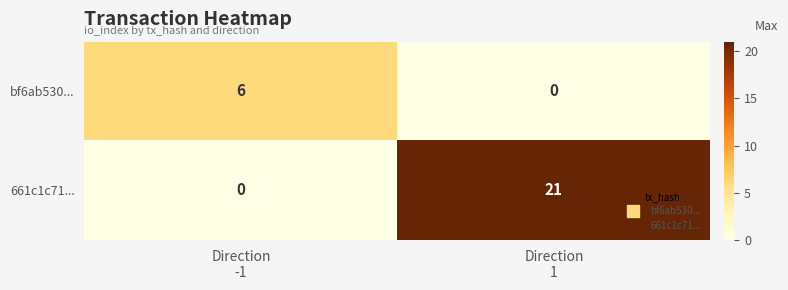

Which series has the largest total across all categories?

661c1c71...